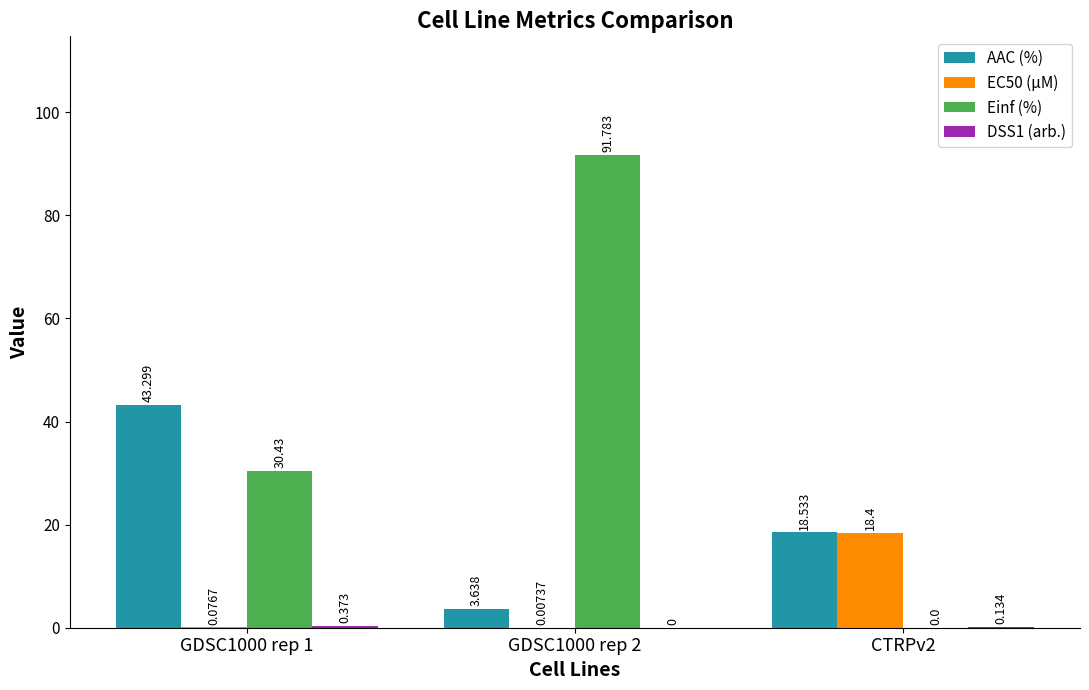

Between GDSC1000 rep 1 and CTRPv2, which series saw the biggest shift?

Einf (%)